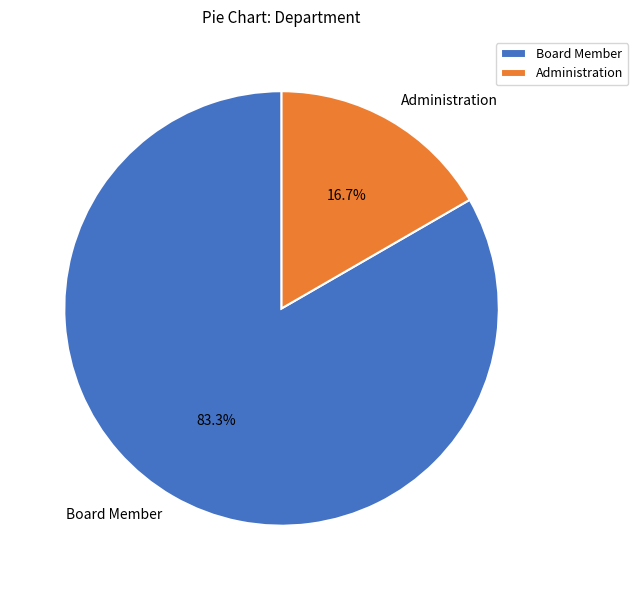

Between Administration and Board Member, which is larger?

Board Member